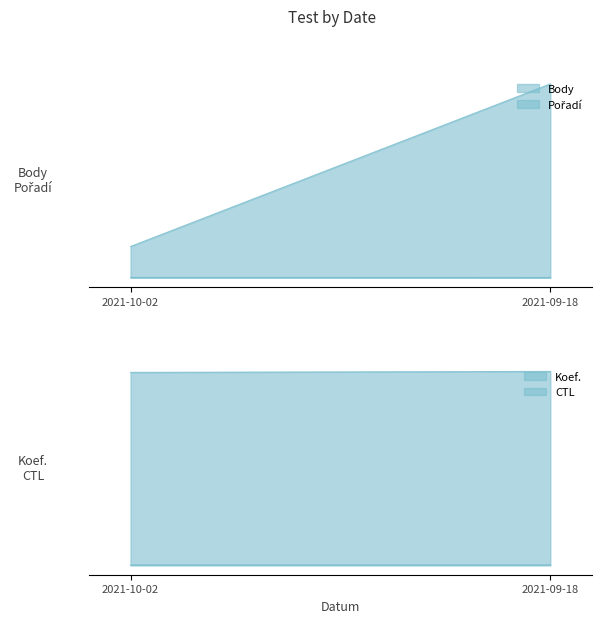

The Pořadí series shows 6 at 2021-10-02. True or false?

True